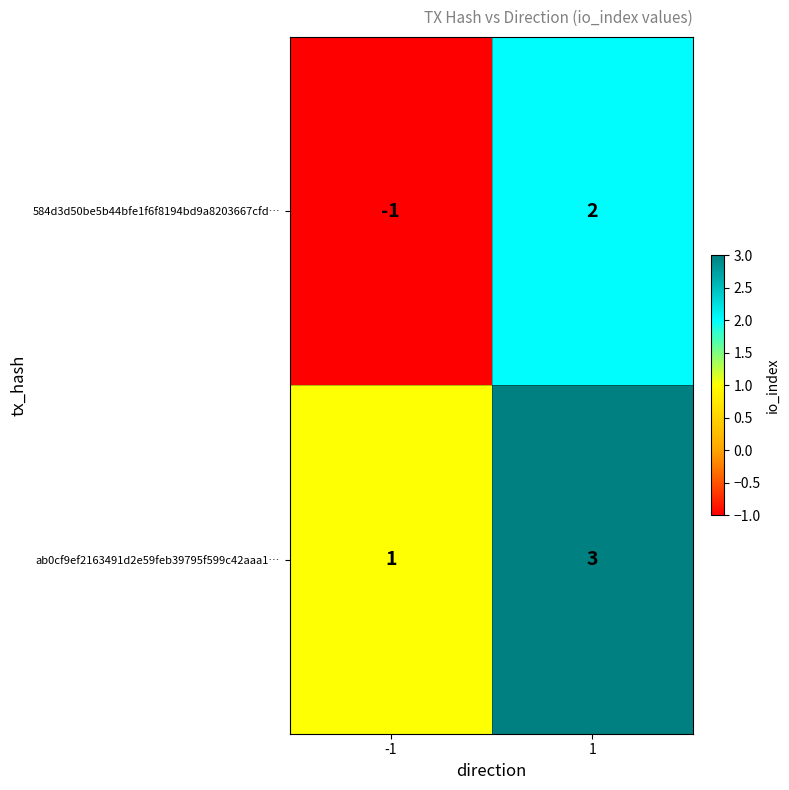

What is the difference between the 584d3d50be5b44bfe1f6f8194bd9a8203667cfd… values at -1 and 1?

3